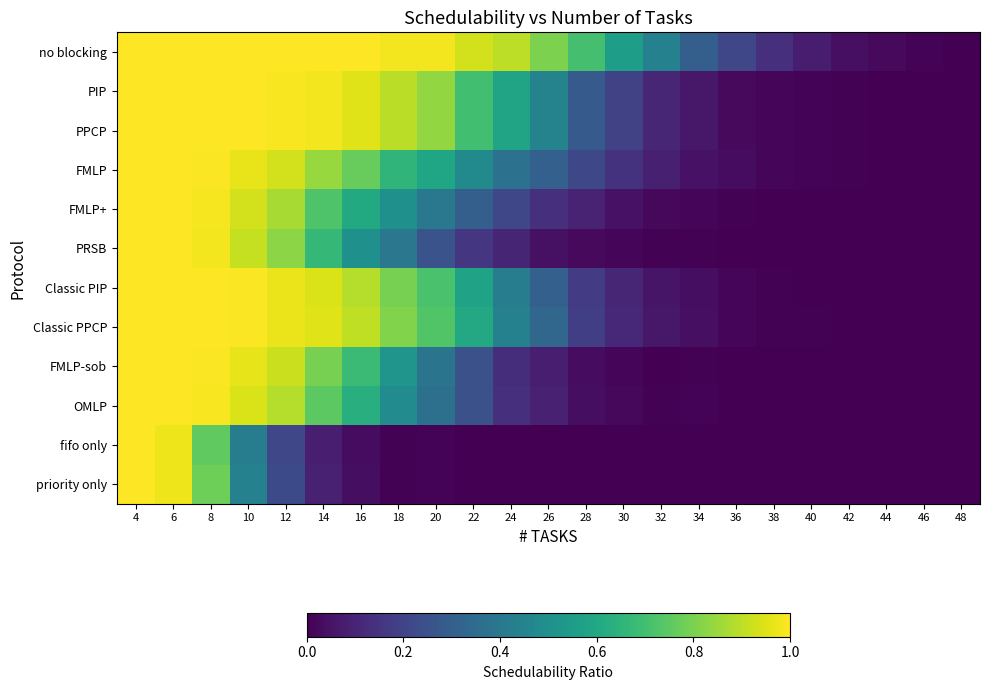

Reading left to right, transcribe all the data shown in this chart.

no blocking: 4=1.0	6=1.0	8=1.0	10=1.0	12=1.0	14=1.0	16=1.0	18=1.0	20=1.0	22=0.9	24=0.9	26=0.8	28=0.7	30=0.6	32=0.4	34=0.3	36=0.2	38=0.1	40=0.1	42=0.0	44=0.0	46=0.0	48=0.0
PIP: 4=1.0	6=1.0	8=1.0	10=1.0	12=1.0	14=1.0	16=1.0	18=0.9	20=0.8	22=0.7	24=0.6	26=0.4	28=0.3	30=0.2	32=0.1	34=0.1	36=0.0	38=0.0	40=0.0	42=0.0	44=0.0	46=0.0	48=0.0
PPCP: 4=1.0	6=1.0	8=1.0	10=1.0	12=1.0	14=1.0	16=1.0	18=0.9	20=0.8	22=0.7	24=0.6	26=0.4	28=0.3	30=0.2	32=0.1	34=0.1	36=0.0	38=0.0	40=0.0	42=0.0	44=0.0	46=0.0	48=0.0
FMLP: 4=1.0	6=1.0	8=1.0	10=1.0	12=0.9	14=0.8	16=0.8	18=0.7	20=0.6	22=0.5	24=0.4	26=0.3	28=0.2	30=0.1	32=0.1	34=0.0	36=0.0	38=0.0	40=0.0	42=0.0	44=0.0	46=0.0	48=0.0
FMLP+: 4=1.0	6=1.0	8=1.0	10=0.9	12=0.9	14=0.7	16=0.6	18=0.5	20=0.4	22=0.3	24=0.2	26=0.1	28=0.1	30=0.0	32=0.0	34=0.0	36=0.0	38=0.0	40=0.0	42=0.0	44=0.0	46=0.0	48=0.0
PRSB: 4=1.0	6=1.0	8=1.0	10=0.9	12=0.8	14=0.7	16=0.5	18=0.4	20=0.3	22=0.2	24=0.1	26=0.0	28=0.0	30=0.0	32=0.0	34=0.0	36=0.0	38=0.0	40=0.0	42=0.0	44=0.0	46=0.0	48=0.0
Classic PIP: 4=1.0	6=1.0	8=1.0	10=1.0	12=1.0	14=0.9	16=0.9	18=0.8	20=0.7	22=0.6	24=0.4	26=0.3	28=0.2	30=0.1	32=0.1	34=0.0	36=0.0	38=0.0	40=0.0	42=0.0	44=0.0	46=0.0	48=0.0
Classic PPCP: 4=1.0	6=1.0	8=1.0	10=1.0	12=1.0	14=1.0	16=0.9	18=0.8	20=0.7	22=0.6	24=0.4	26=0.3	28=0.2	30=0.1	32=0.1	34=0.0	36=0.0	38=0.0	40=0.0	42=0.0	44=0.0	46=0.0	48=0.0
FMLP-sob: 4=1.0	6=1.0	8=1.0	10=1.0	12=0.9	14=0.8	16=0.7	18=0.5	20=0.4	22=0.2	24=0.1	26=0.1	28=0.0	30=0.0	32=0.0	34=0.0	36=0.0	38=0.0	40=0.0	42=0.0	44=0.0	46=0.0	48=0.0
OMLP: 4=1.0	6=1.0	8=1.0	10=0.9	12=0.9	14=0.7	16=0.6	18=0.5	20=0.4	22=0.2	24=0.1	26=0.1	28=0.0	30=0.0	32=0.0	34=0.0	36=0.0	38=0.0	40=0.0	42=0.0	44=0.0	46=0.0	48=0.0
fifo only: 4=1.0	6=1.0	8=0.8	10=0.4	12=0.2	14=0.1	16=0.0	18=0.0	20=0.0	22=0.0	24=0.0	26=0.0	28=0.0	30=0.0	32=0.0	34=0.0	36=0.0	38=0.0	40=0.0	42=0.0	44=0.0	46=0.0	48=0.0
priority only: 4=1.0	6=1.0	8=0.8	10=0.4	12=0.2	14=0.1	16=0.0	18=0.0	20=0.0	22=0.0	24=0.0	26=0.0	28=0.0	30=0.0	32=0.0	34=0.0	36=0.0	38=0.0	40=0.0	42=0.0	44=0.0	46=0.0	48=0.0